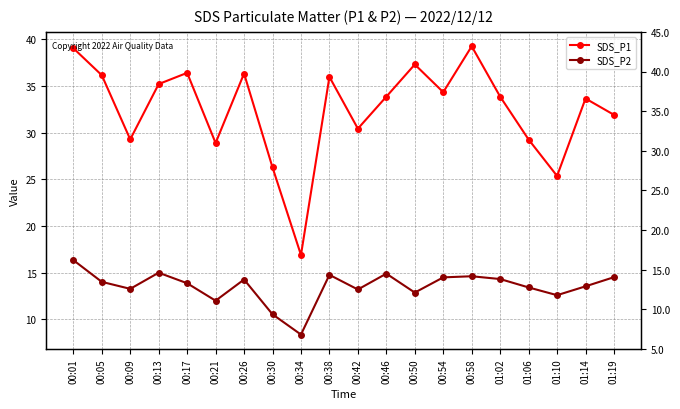

How many lines are shown in the chart?

2